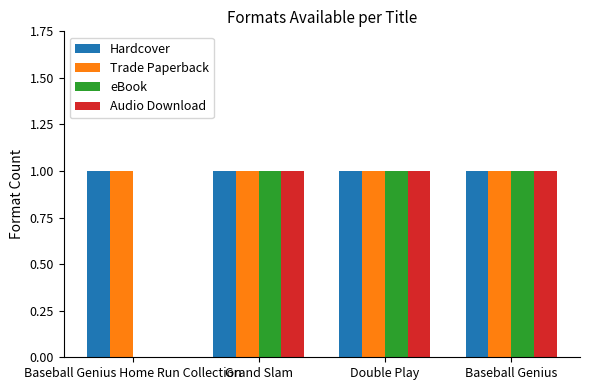

Is the value of Audio Download at Baseball Genius Home Run Collection greater than the value of Hardcover at Grand Slam?

No